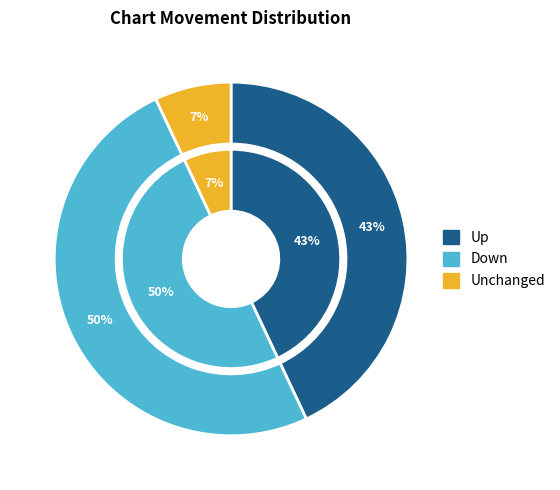

What is the change in value from up to down?

+7